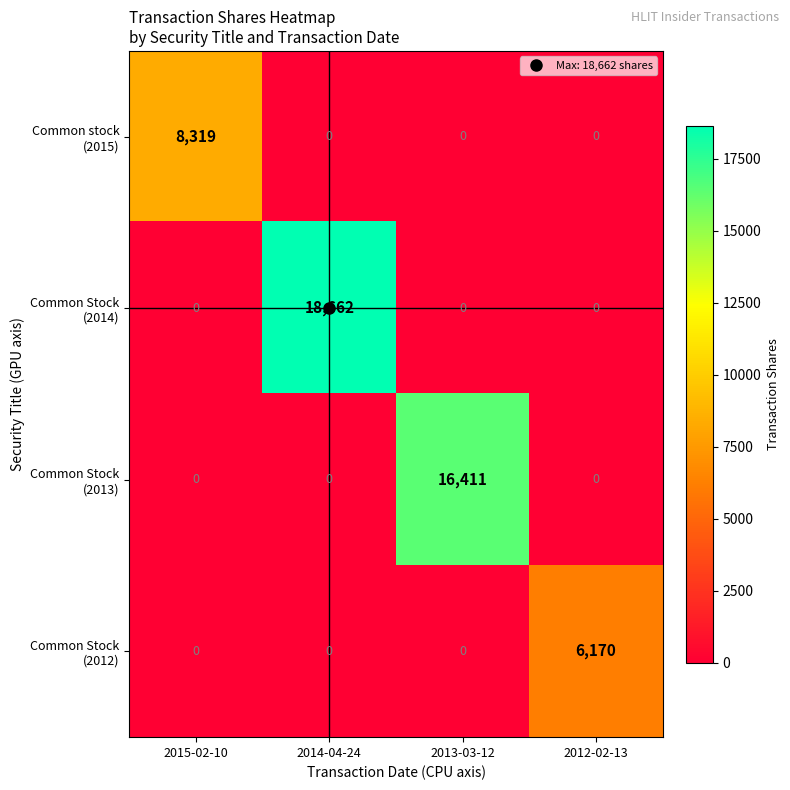

At how many categories does at least one series exceed 465?

4